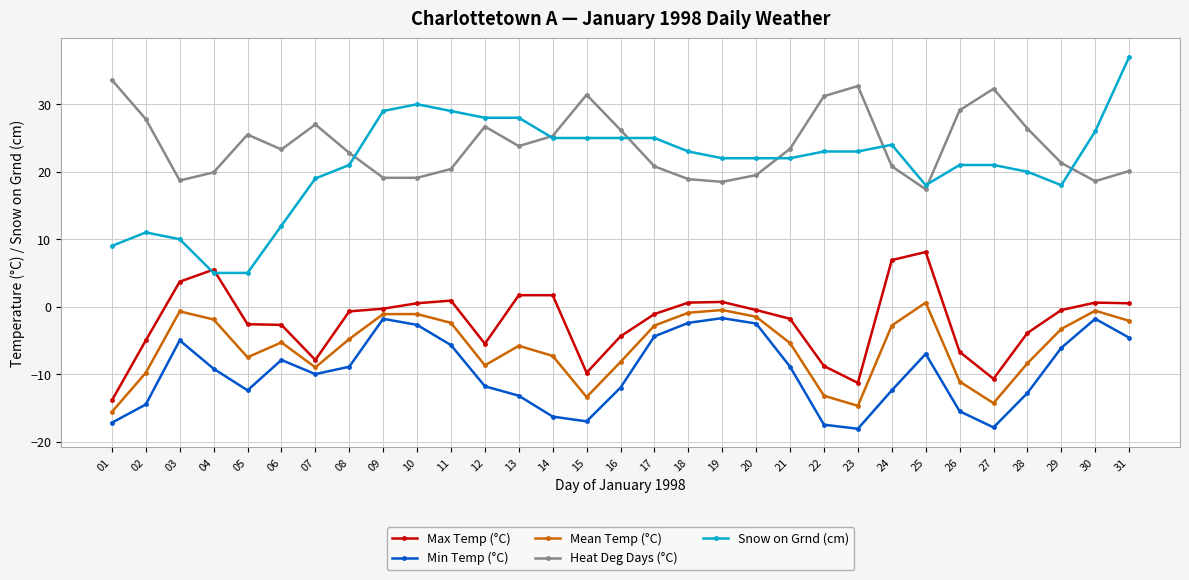

What are all the series names shown in the legend?

Max Temp (°C), Min Temp (°C), Mean Temp (°C), Heat Deg Days (°C), Snow on Grnd (cm)